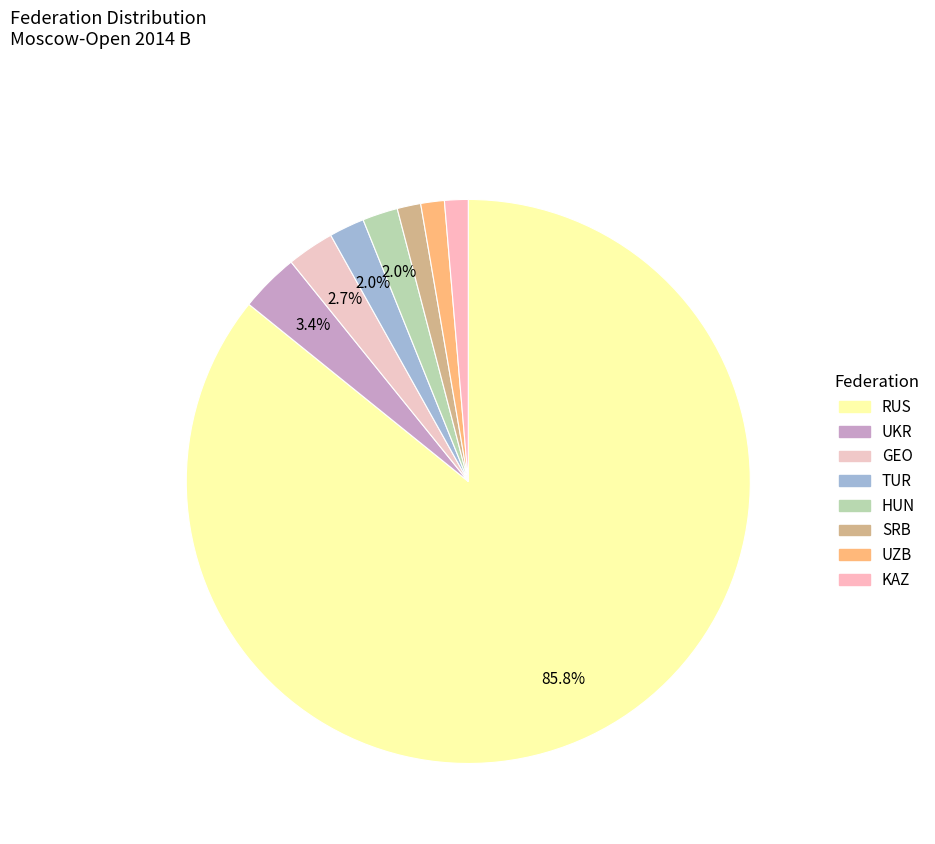

How many slices are in this pie chart?

8